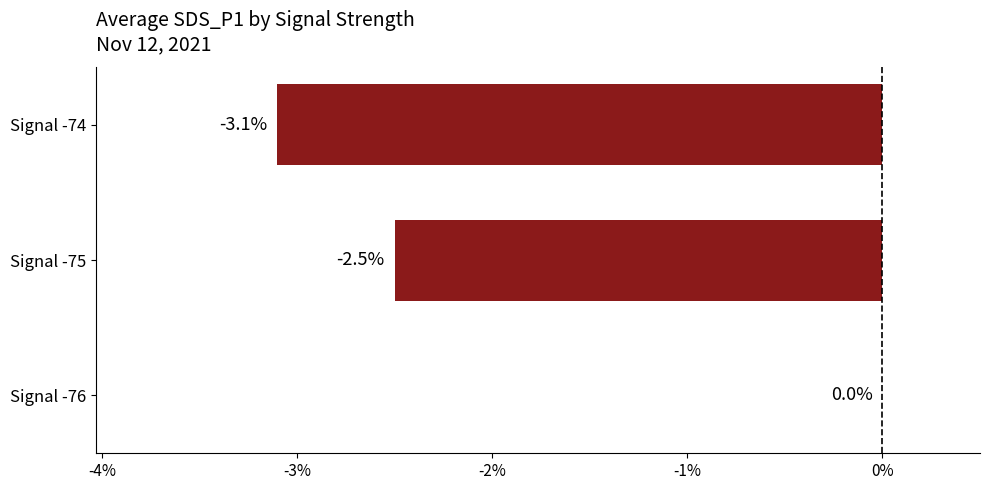

Read the value at Signal -74.

-3.1